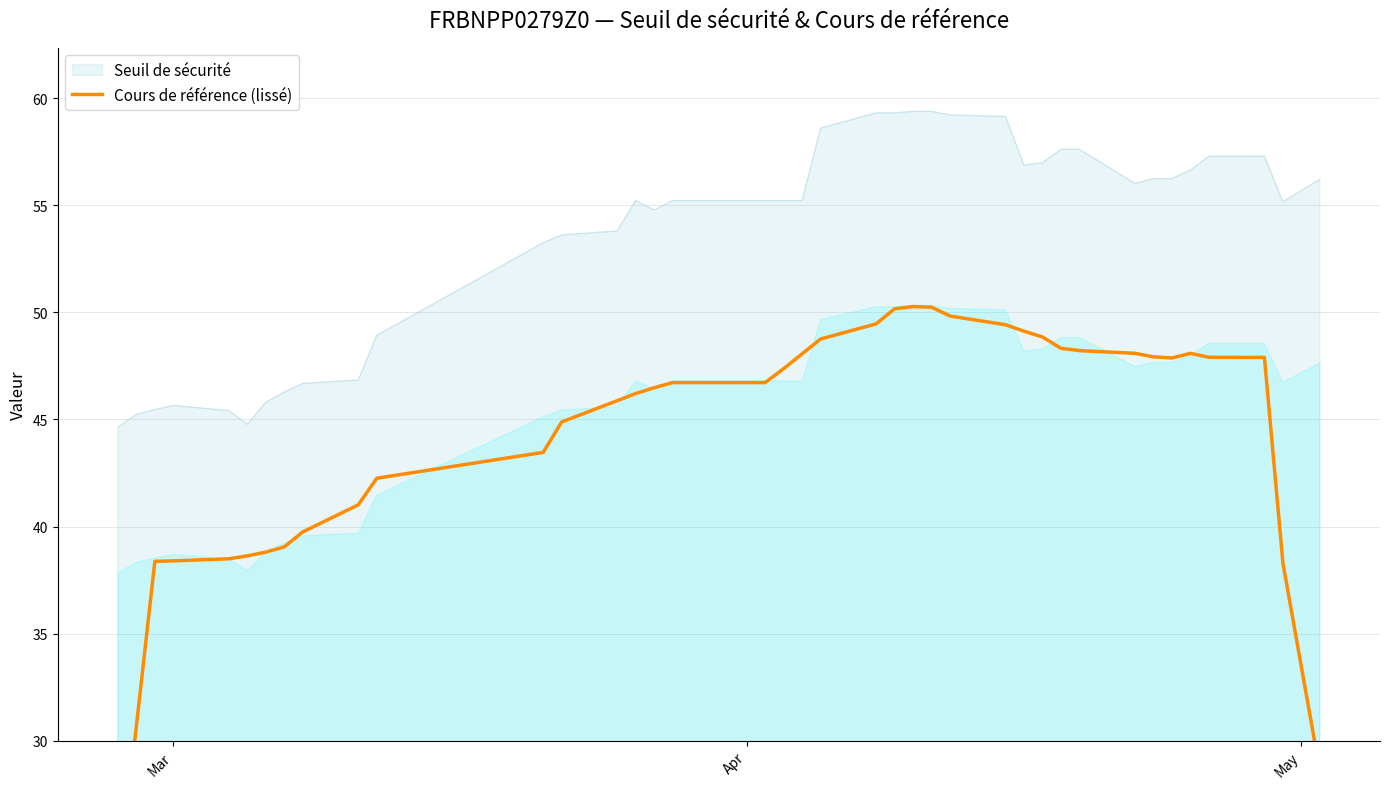

What is the minimum value for Seuil de sécurité?

44.6